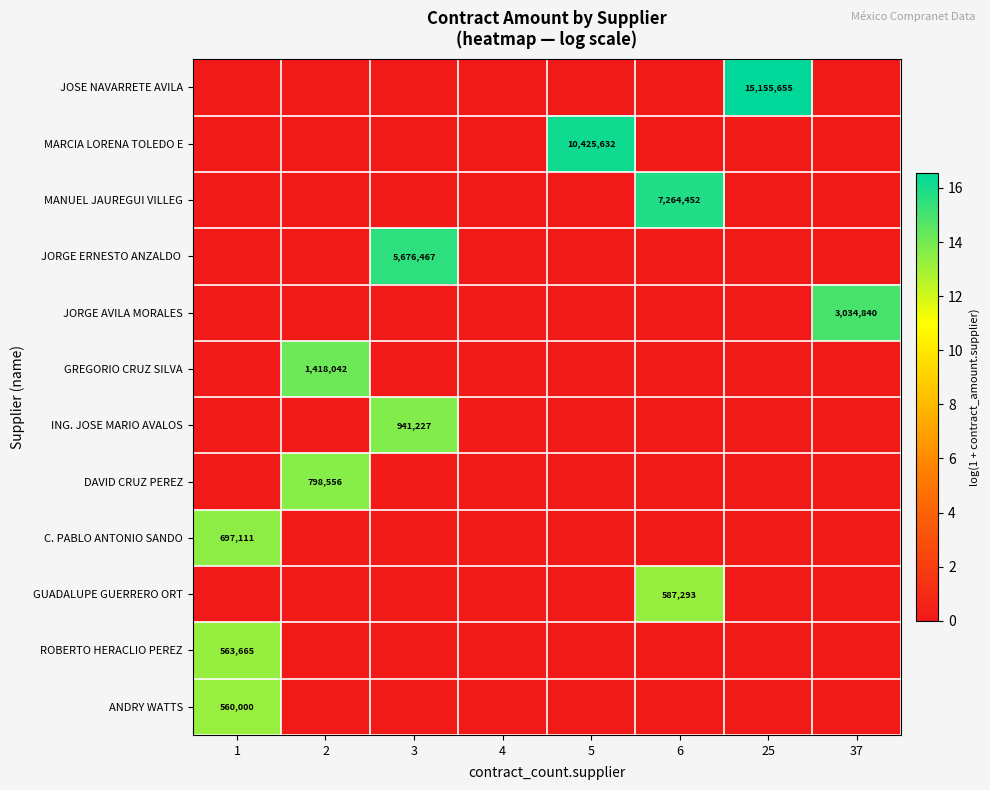

True or false: MARCIA LORENA TOLEDO E has a value of 14696090 at 5.

False